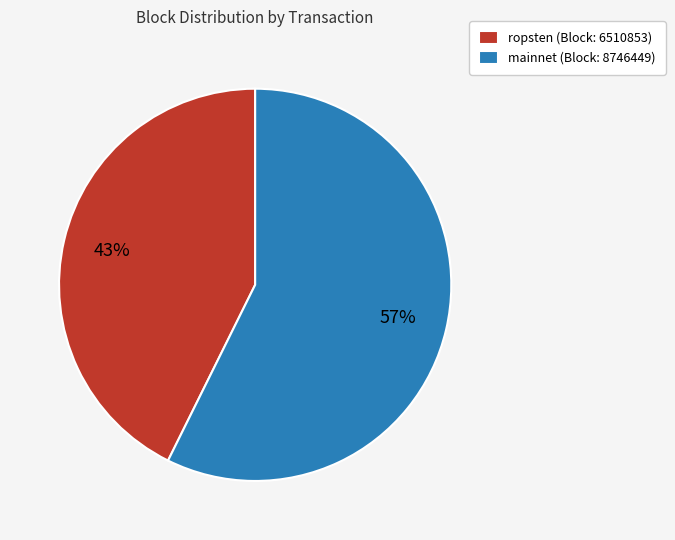

How many slices are in this pie chart?

2